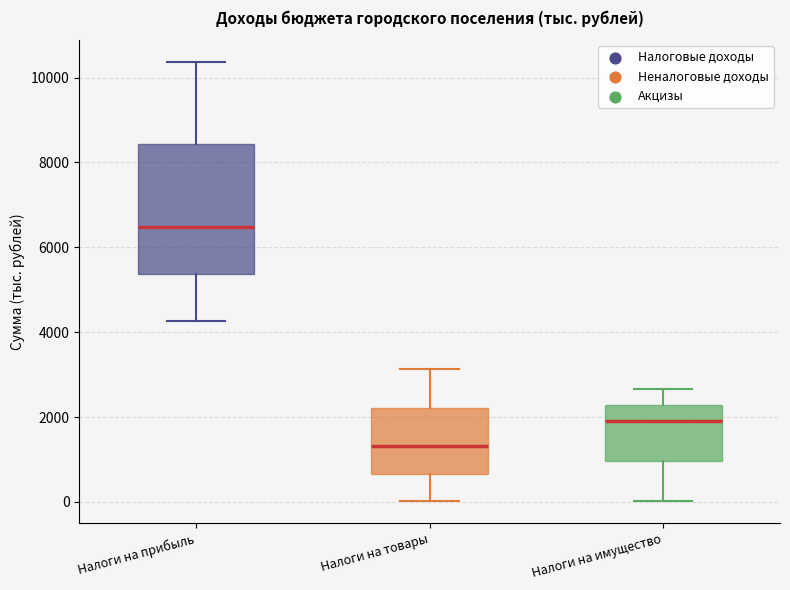

Which box has the highest median line?

Налоги на прибыль